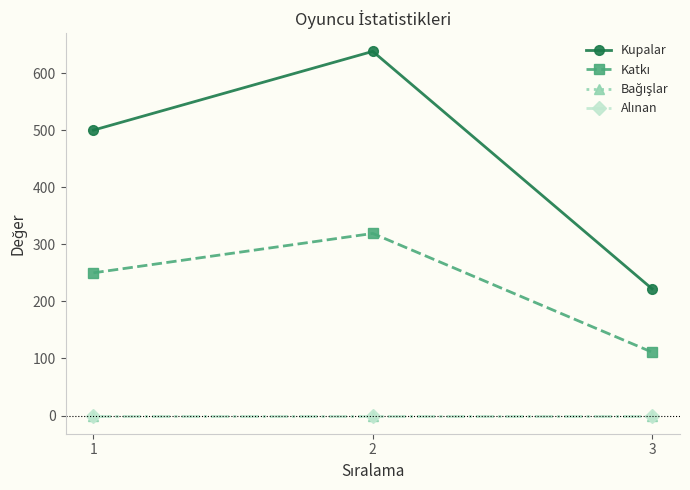

At which category does the chart reach its minimum across all series?

1